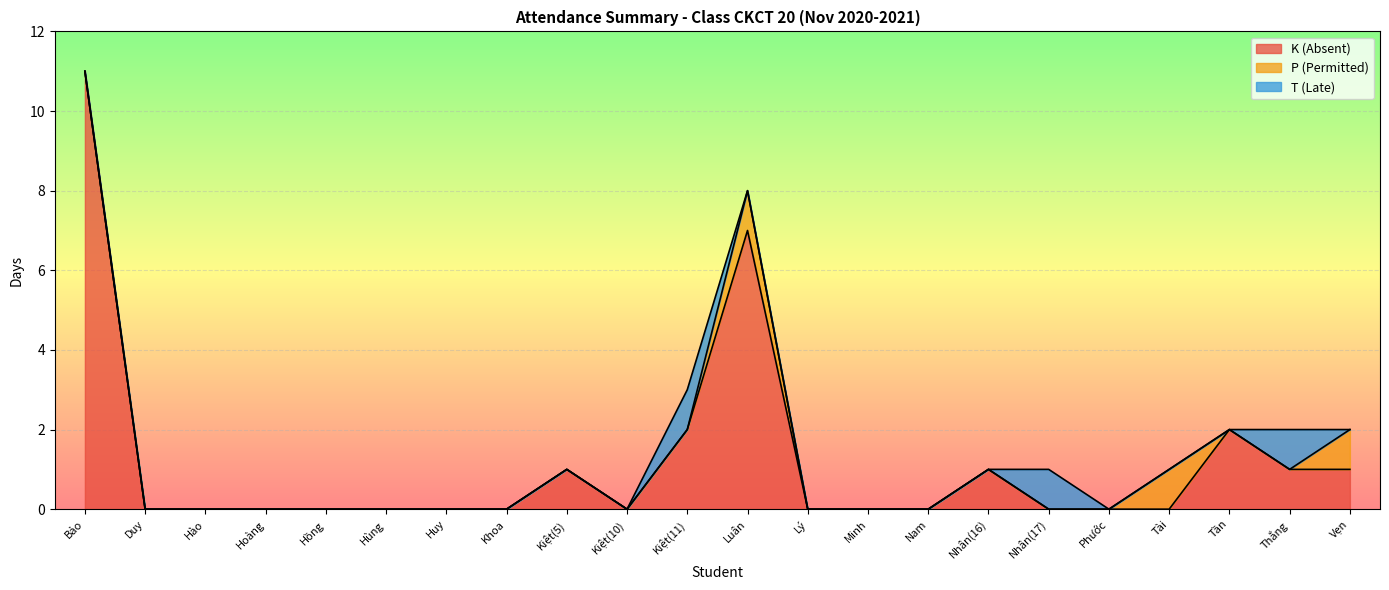

Rank the series at Tần from lowest to highest value.

P (Permitted), T (Late), K (Absent)